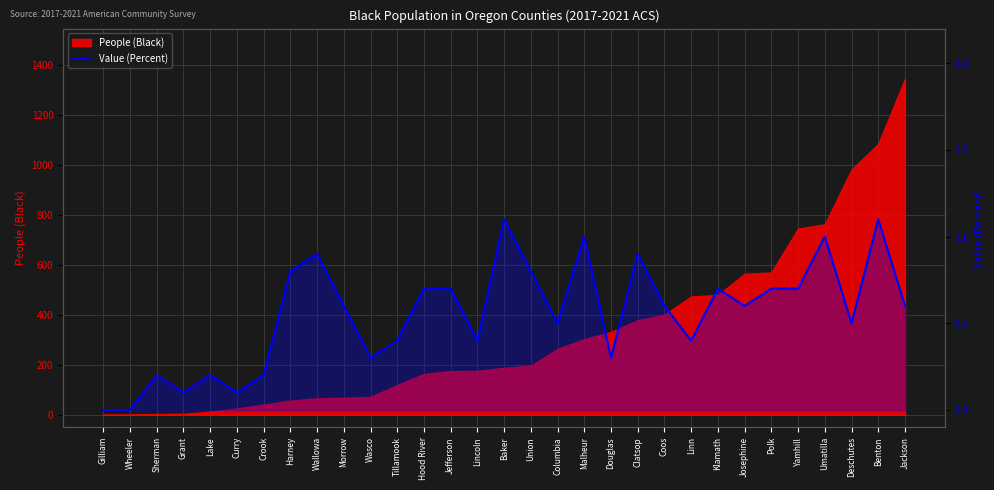

How many interior local valleys (lower than both neighbors) does the data have?

9